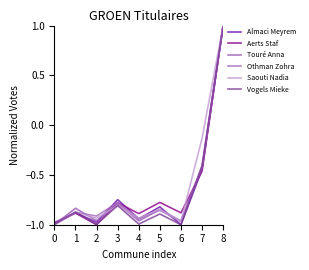

What is the sum of all Vogels Mieke values?

-6.0